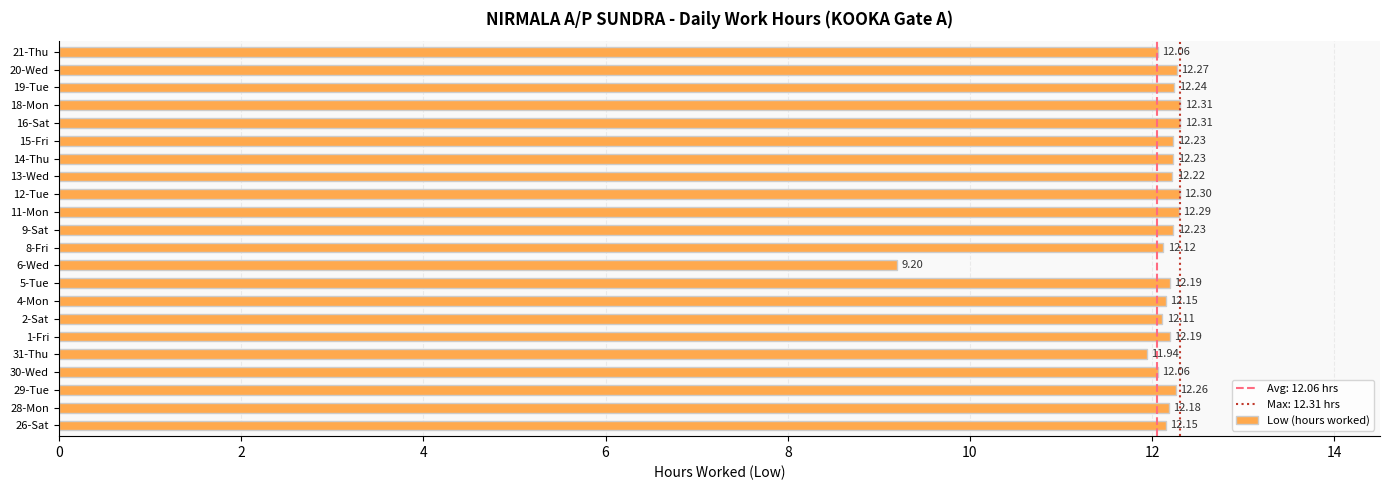

What is the average value?

12.1